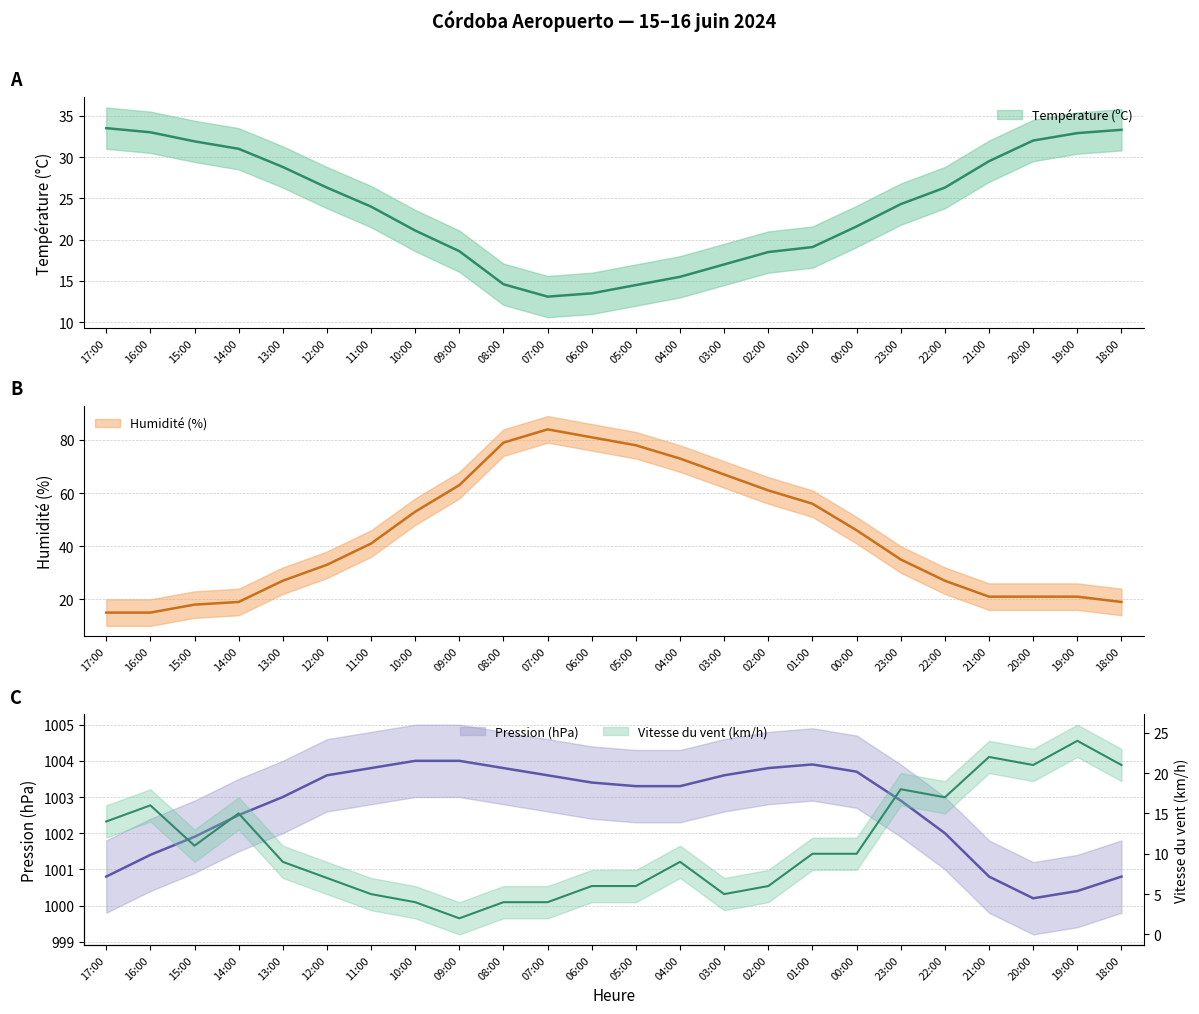

The Pression (hPa) series shows 1003.8 at 11:00. True or false?

True